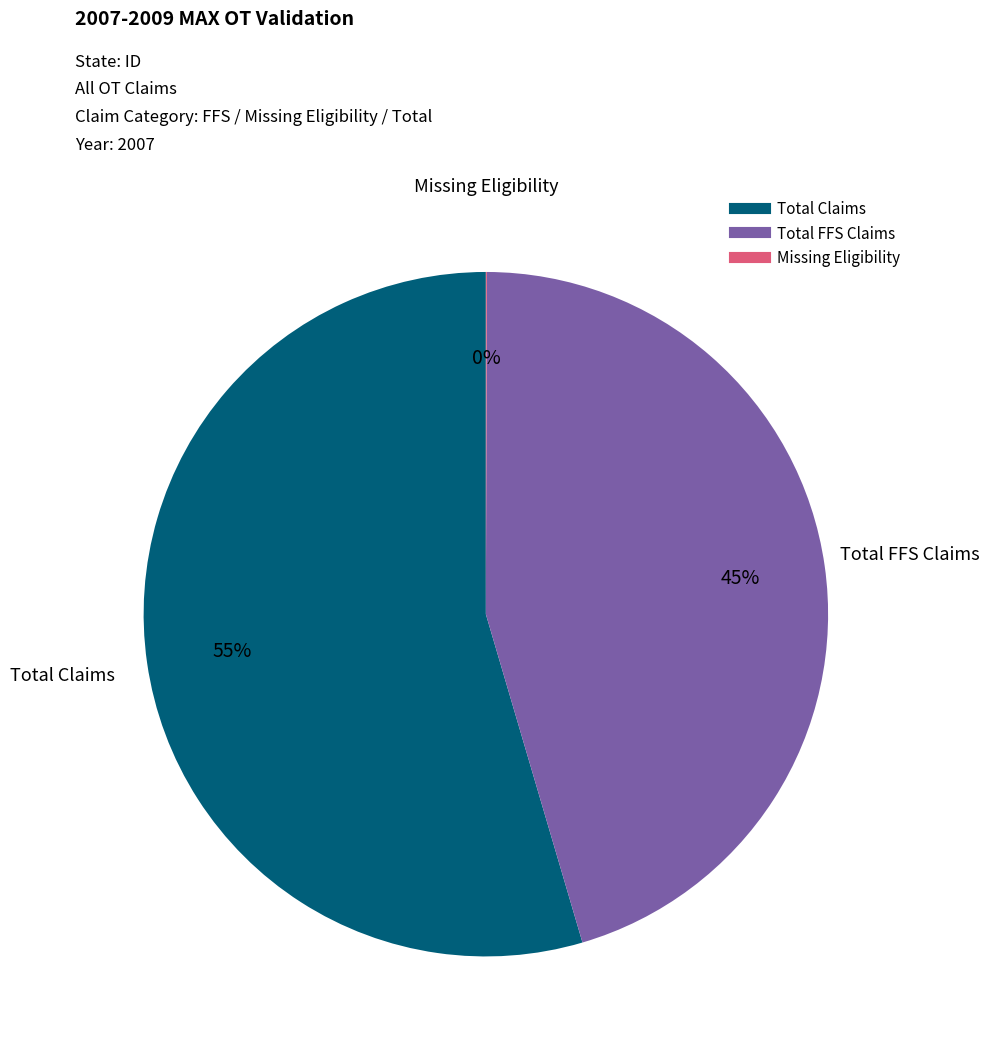

Is there any slice that represents more than half of the pie?

Yes